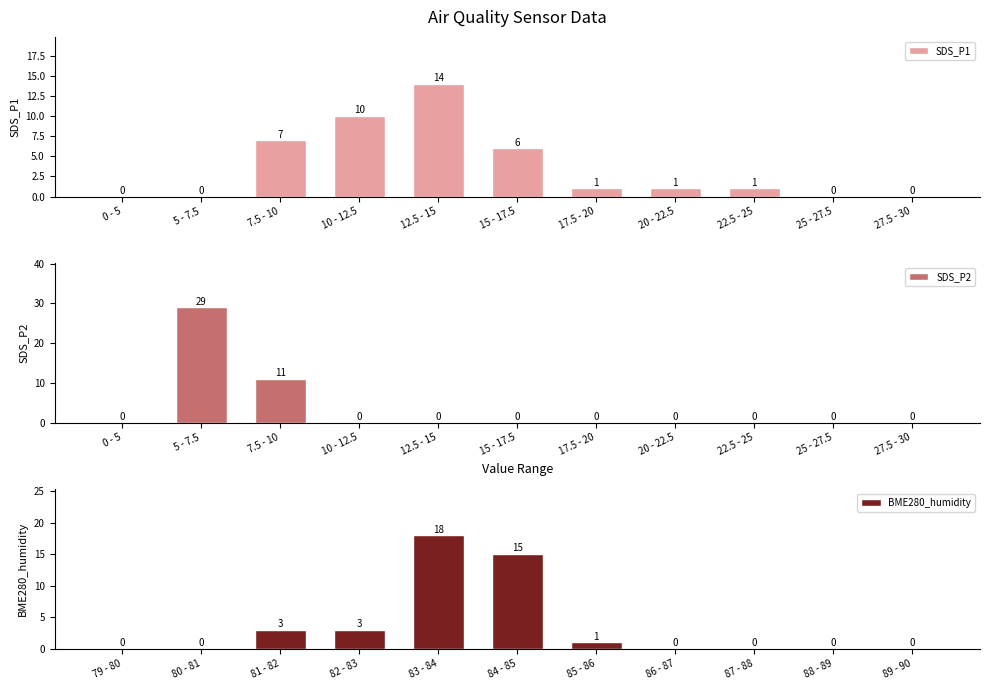

Is it true that BME280_humidity equals -10 at 87 - 88?

False